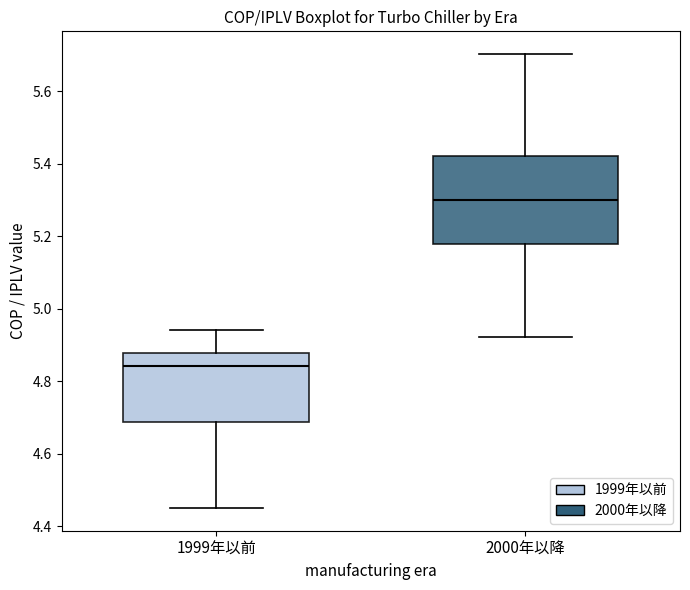

Reading left to right, transcribe this box plot: for each box, give where its median line is, the range the box spans, and where its two whiskers end, as read against the y-axis. The values are not printed on the chart, so give them approximately, as read against the axis.

1999年以前: median 4.84, box 4.68 to 4.88, whiskers 4.46 to 4.94
2000年以降: median 5.30, box 5.18 to 5.42, whiskers 4.92 to 5.70